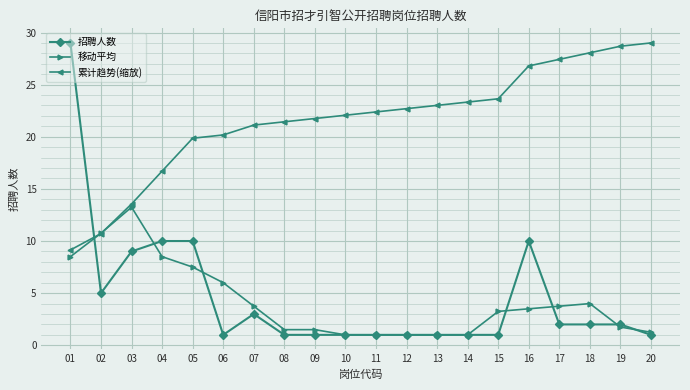

The 累计趋势(缩放) series shows 22.4 at 11. True or false?

True